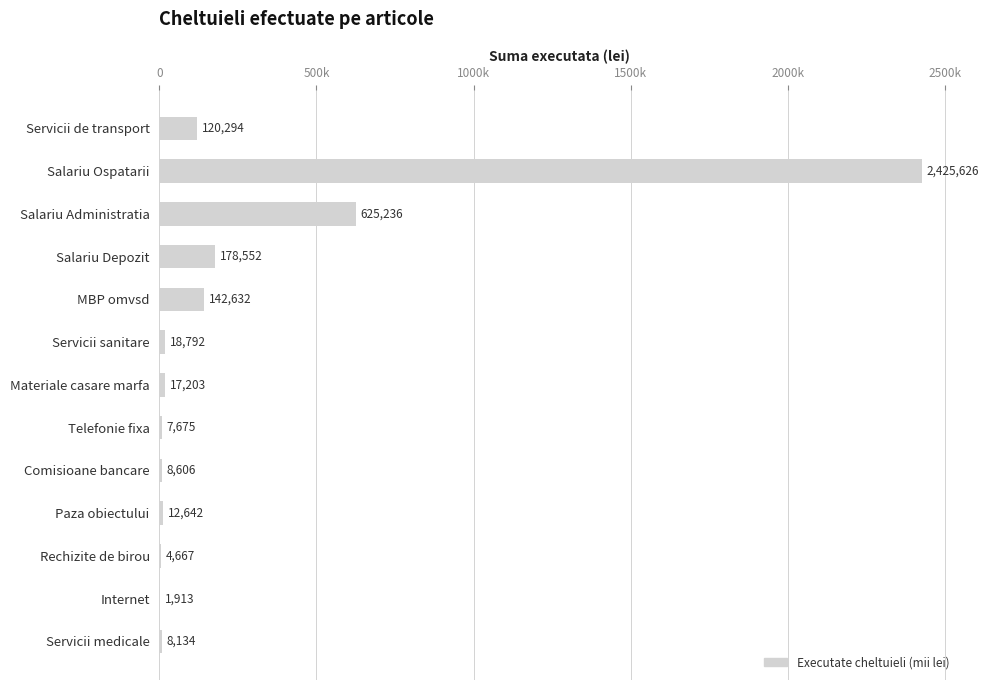

How many values are below 17203?

6